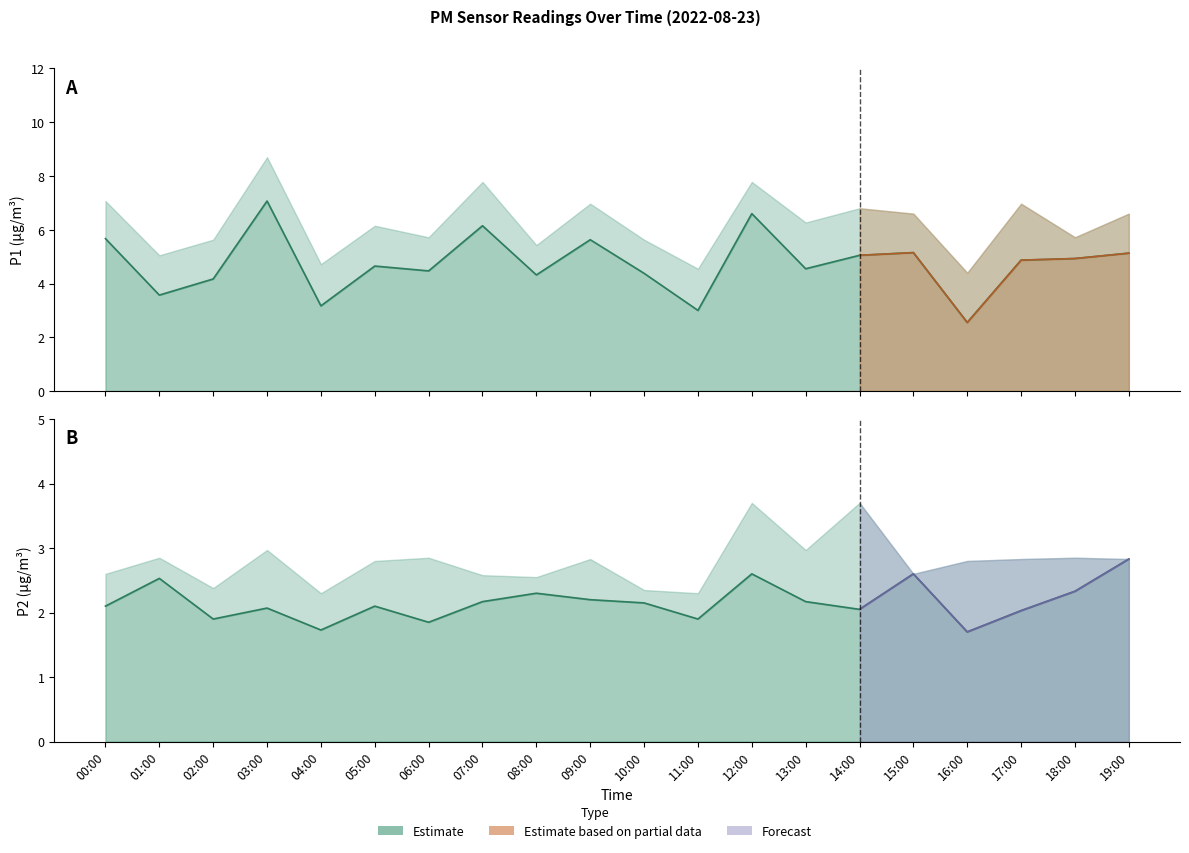

What is the spread (max minus min) of values at 19:00?

2.3